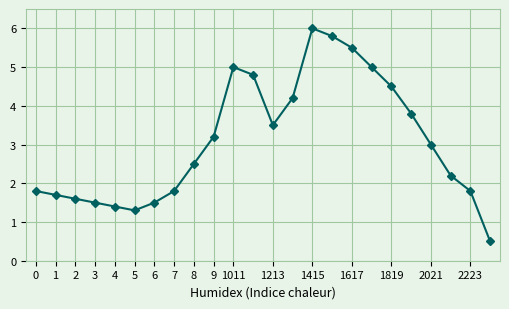

True or false: there are more than 0 points higher than both neighbors.

True